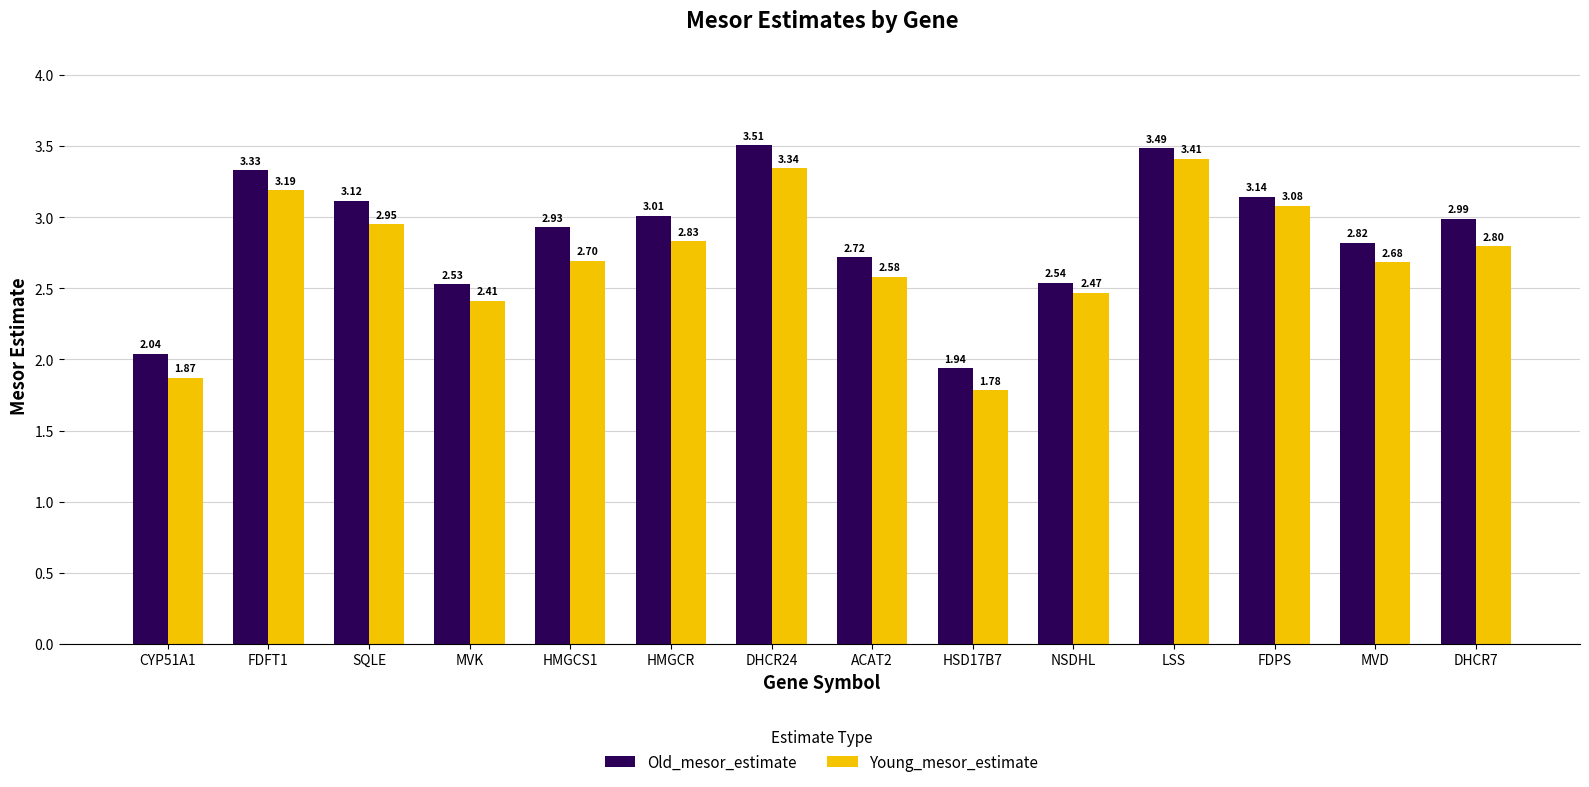

Rank the series by their maximum value, from highest to lowest.

Old_mesor_estimate, Young_mesor_estimate